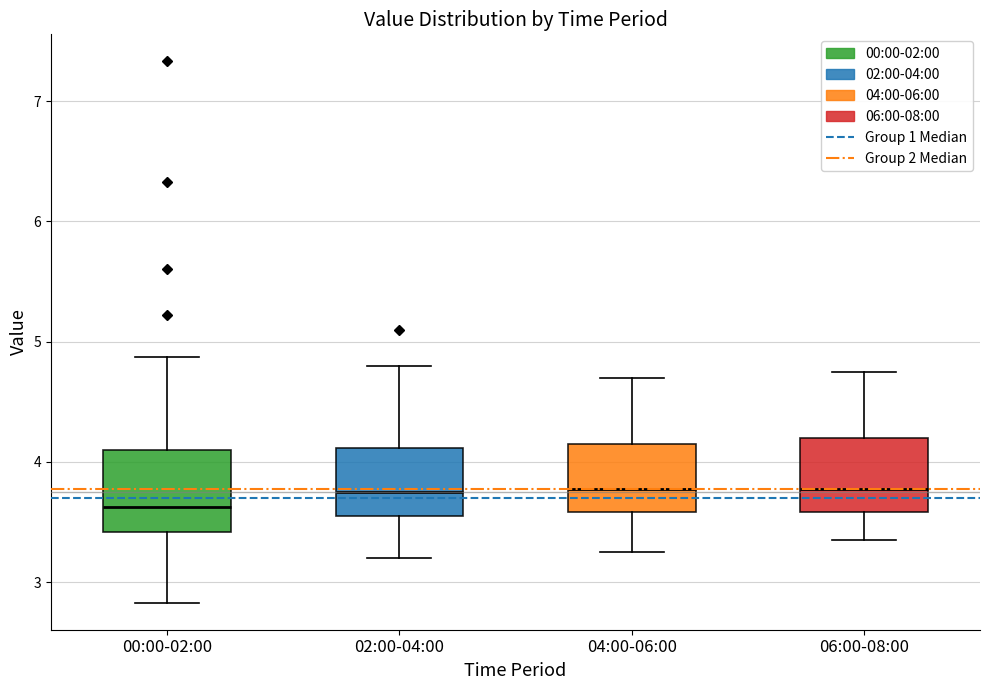

Reading left to right, read every box against the y-axis: the position of its median line, the range the box covers, and the ends of its whiskers. The values are not printed on the chart, so give them approximately, as read against the axis.

00:00-02:00: median 3.6, box 3.4 to 4.1, whiskers 2.8 to 4.9
02:00-04:00: median 3.8, box 3.6 to 4.1, whiskers 3.2 to 4.8
04:00-06:00: median 3.8, box 3.6 to 4.2, whiskers 3.3 to 4.7
06:00-08:00: median 3.8, box 3.6 to 4.2, whiskers 3.4 to 4.8